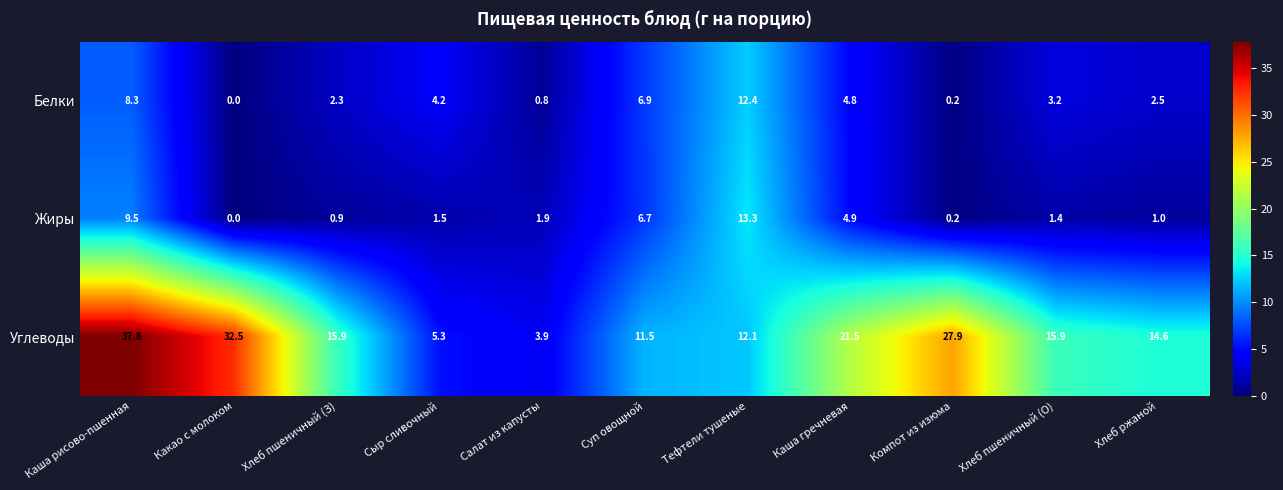

What is the average value of the Жиры series?

3.8